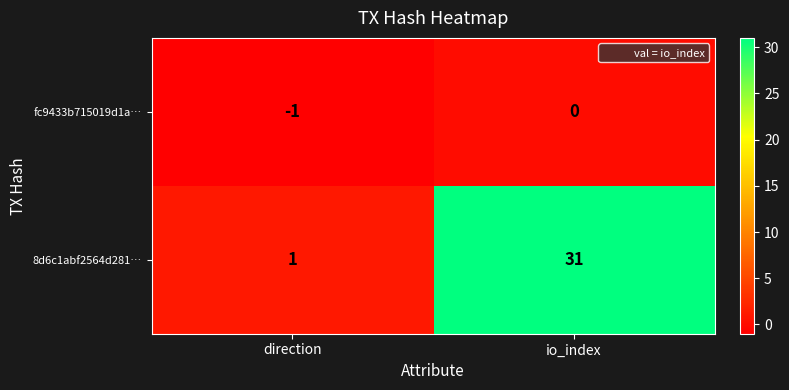

At which category is the sum across all series the highest?

io_index